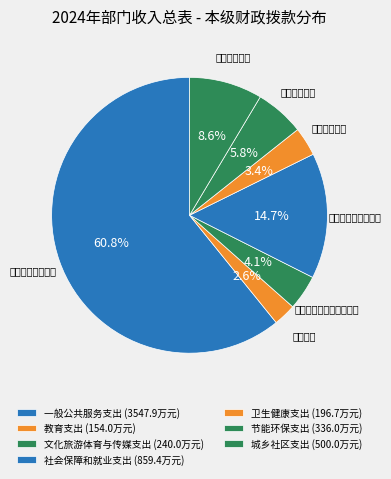

What is the largest slice in the pie chart?

一般公共服务支出